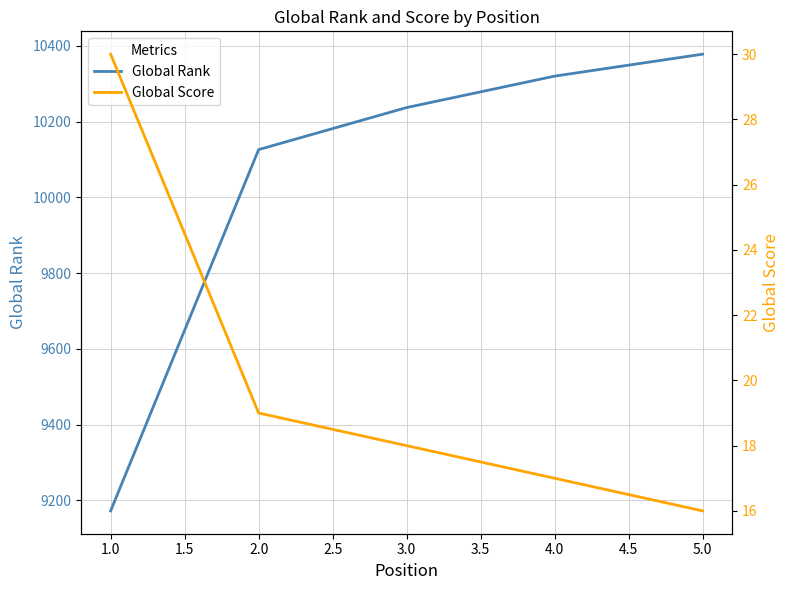

The value of Global Rank at 5.0 is 10378. True or false?

True